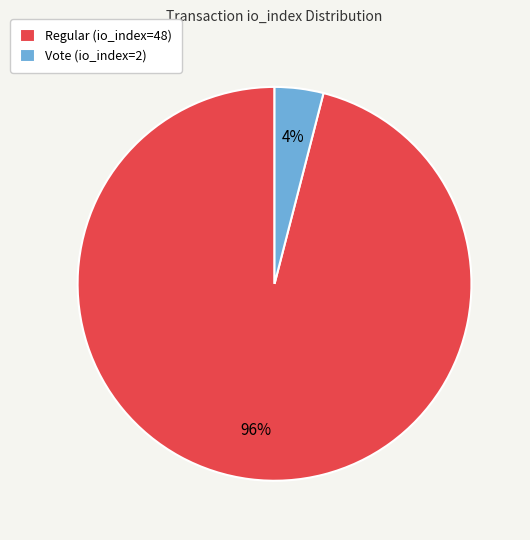

Is it true that Vote (io_index=2) is 17% of the pie?

False